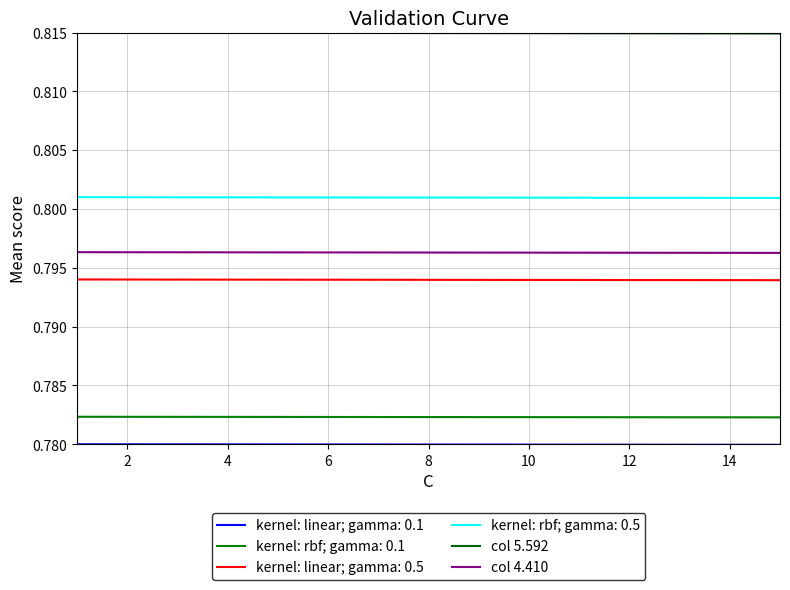

Is this an area chart (filled region under the line)?

No